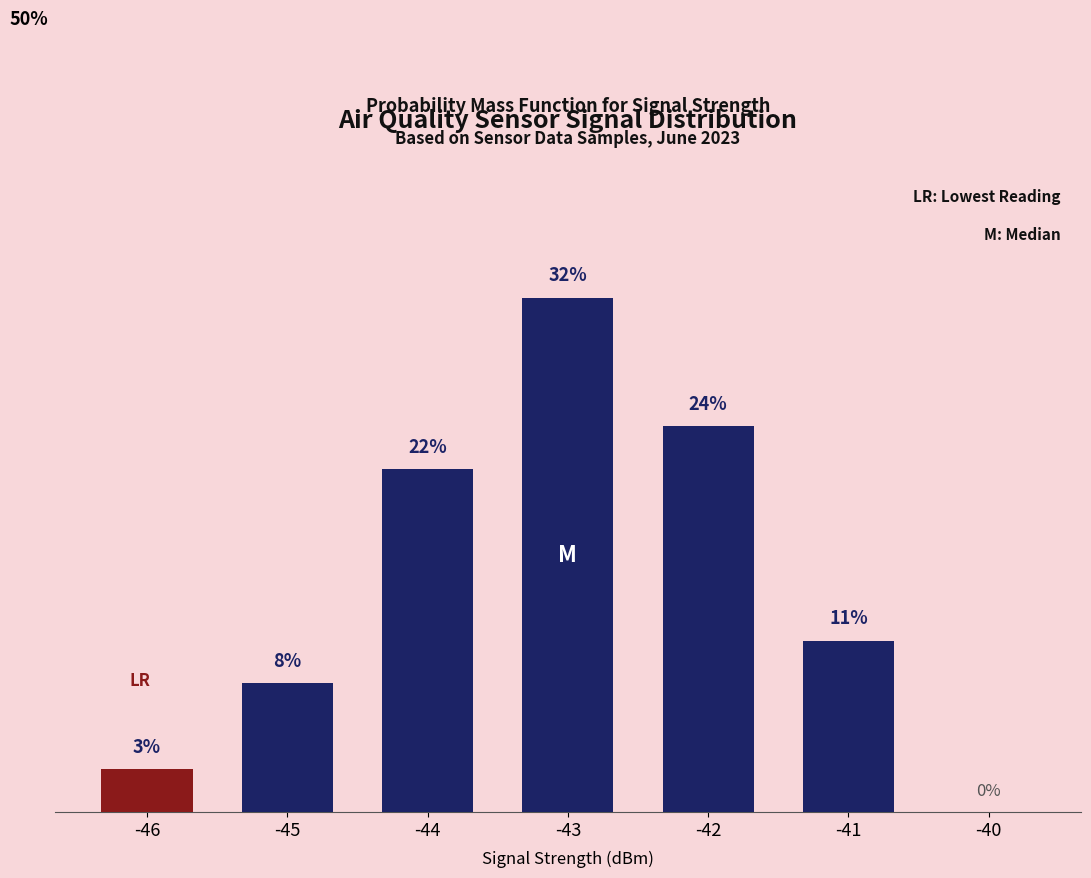

Are the bars horizontal?

No